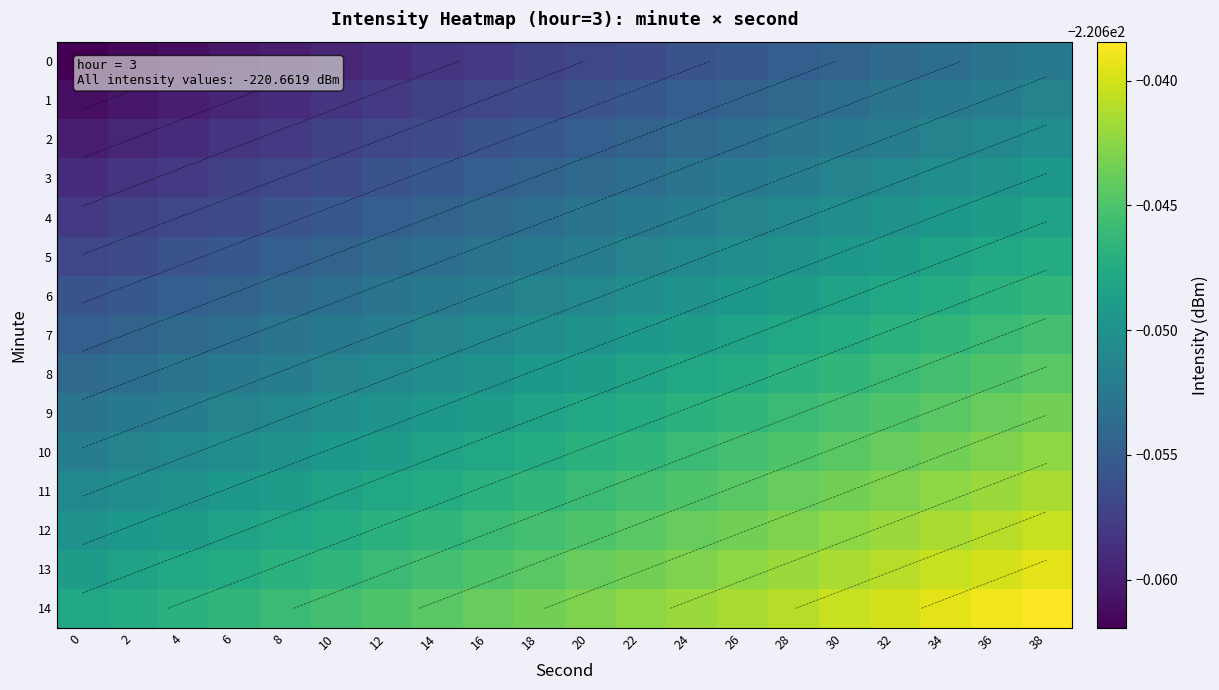

List the series in order of their peak value, lowest first.

row_0, row_1, row_2, row_3, row_4, row_5, row_6, row_7, row_8, row_9, row_10, row_11, row_12, row_13, row_14